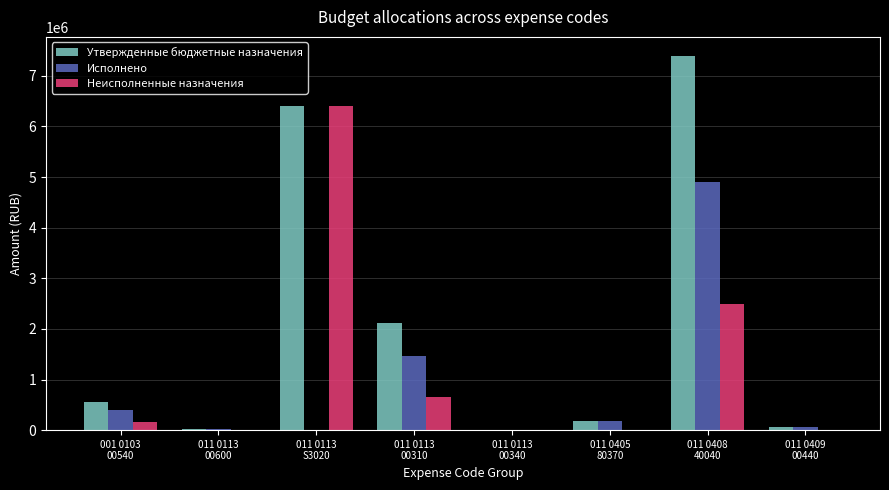

Is the value of Утвержденные бюджетные назначения at 001 0103
00540 greater than the value of Исполнено at 011 0113
00340?

Yes